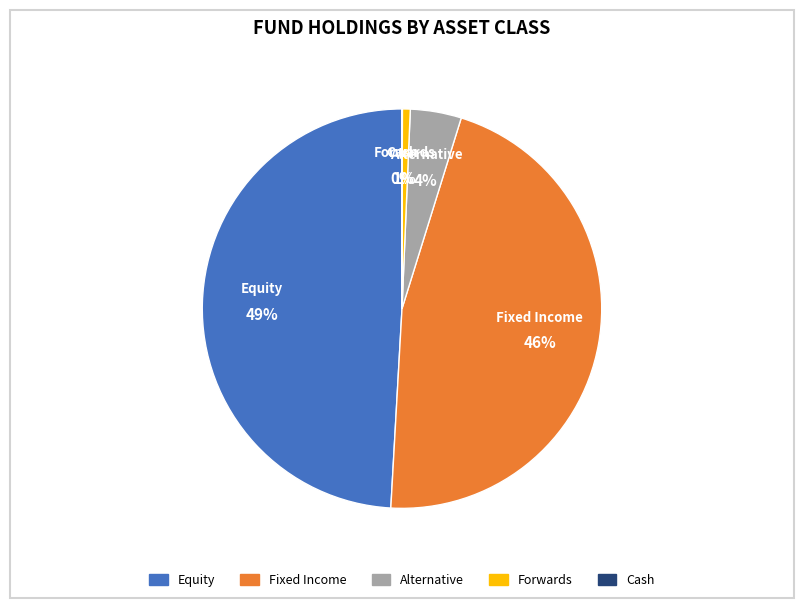

What percentage is the Equity slice, to the nearest percent?

49%